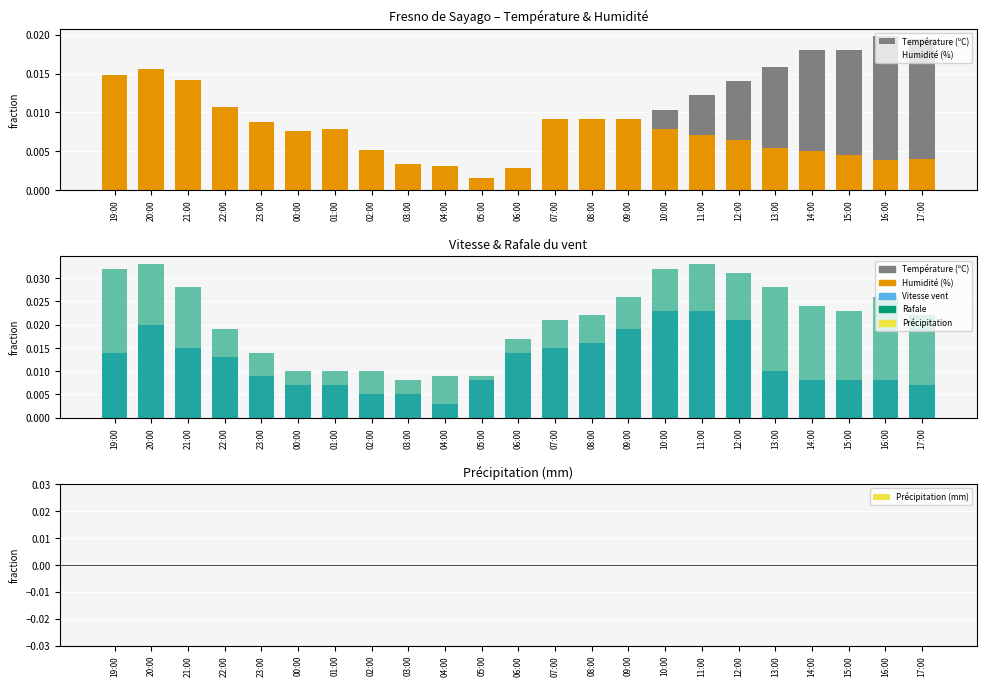

Reading left to right, list all the values displayed in this chart.

Température (ºC): 19:00=0.0	20:00=0.0	21:00=0.0	22:00=0.0	23:00=0.0	00:00=0.0	01:00=0.0	02:00=0.0	03:00=0.0	04:00=0.0	05:00=0.0	06:00=0.0	07:00=0.0	08:00=0.0	09:00=0.0	10:00=0.0	11:00=0.0	12:00=0.0	13:00=0.0	14:00=0.0	15:00=0.0	16:00=0.0	17:00=0.0
Humidité (%): 19:00=0.0	20:00=0.0	21:00=0.0	22:00=0.0	23:00=0.0	00:00=0.0	01:00=0.0	02:00=0.0	03:00=0.0	04:00=0.0	05:00=0.0	06:00=0.0	07:00=0.0	08:00=0.0	09:00=0.0	10:00=0.0	11:00=0.0	12:00=0.0	13:00=0.0	14:00=0.0	15:00=0.0	16:00=0.0	17:00=0.0
Vitesse du vent (km/h): 19:00=0.0	20:00=0.0	21:00=0.0	22:00=0.0	23:00=0.0	00:00=0.0	01:00=0.0	02:00=0.0	03:00=0.0	04:00=0.0	05:00=0.0	06:00=0.0	07:00=0.0	08:00=0.0	09:00=0.0	10:00=0.0	11:00=0.0	12:00=0.0	13:00=0.0	14:00=0.0	15:00=0.0	16:00=0.0	17:00=0.0
Rafale (km/h): 19:00=0.0	20:00=0.0	21:00=0.0	22:00=0.0	23:00=0.0	00:00=0.0	01:00=0.0	02:00=0.0	03:00=0.0	04:00=0.0	05:00=0.0	06:00=0.0	07:00=0.0	08:00=0.0	09:00=0.0	10:00=0.0	11:00=0.0	12:00=0.0	13:00=0.0	14:00=0.0	15:00=0.0	16:00=0.0	17:00=0.0
Précipitation (mm): 19:00=0.0	20:00=0.0	21:00=0.0	22:00=0.0	23:00=0.0	00:00=0.0	01:00=0.0	02:00=0.0	03:00=0.0	04:00=0.0	05:00=0.0	06:00=0.0	07:00=0.0	08:00=0.0	09:00=0.0	10:00=0.0	11:00=0.0	12:00=0.0	13:00=0.0	14:00=0.0	15:00=0.0	16:00=0.0	17:00=0.0